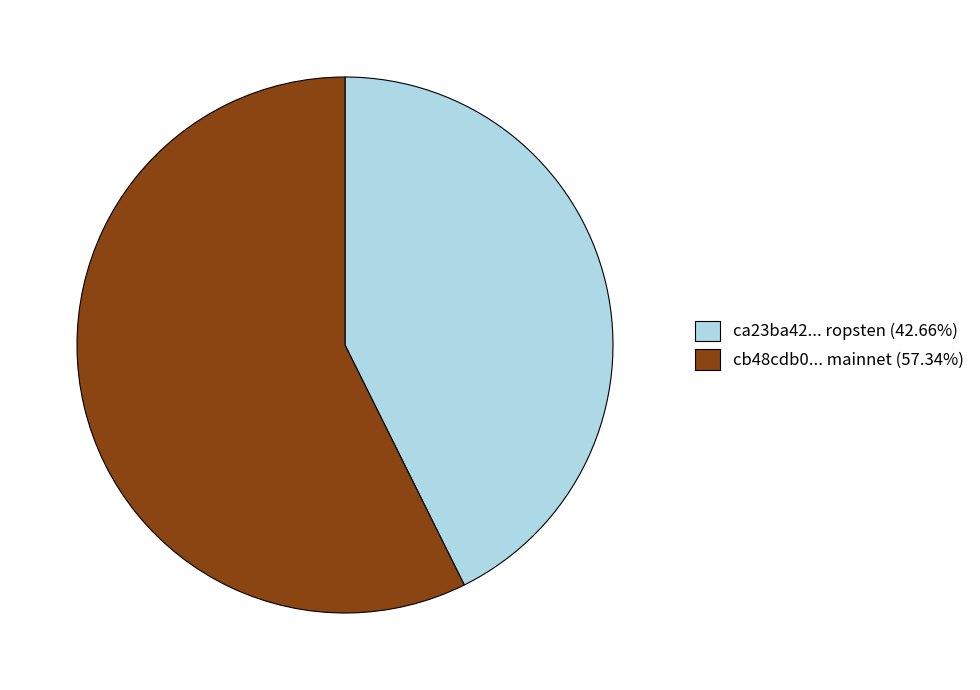

Approximately how many times larger is the value at cb48cdb0... mainnet (57.34%) compared to ca23ba42... ropsten (42.66%)?

1.3